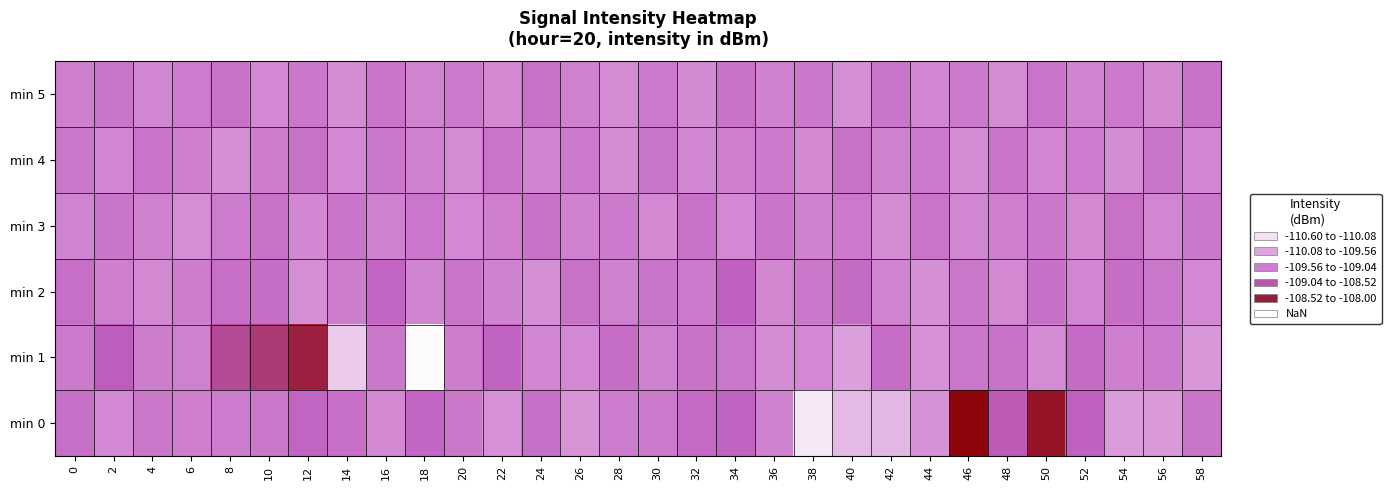

Reading left to right, extract all data points from this chart.

min 0: 0=-109.1	2=-109.5	4=-109.2	6=-109.3	8=-109.3	10=-109.2	12=-109.0	14=-109.1	16=-109.5	18=-109.0	20=-109.2	22=-109.6	24=-109.1	26=-109.6	28=-109.3	30=-109.3	32=-109.0	34=-108.9	36=-109.4	38=-110.4	40=-110.0	42=-110.0	44=-109.6	46=-108.1	48=-108.8	50=-108.2	52=-108.9	54=-109.7	56=-109.7	58=-109.2
min 1: 0=-109.3	2=-108.8	4=-109.3	6=-109.4	8=-108.7	10=-108.5	12=-108.3	14=-110.1	16=-109.2	18=-110.6	20=-109.3	22=-108.9	24=-109.4	26=-109.5	28=-109.1	30=-109.4	32=-109.2	34=-109.2	36=-109.5	38=-109.5	40=-109.8	42=-109.1	44=-109.6	46=-109.2	48=-109.1	50=-109.5	52=-109.0	54=-109.3	56=-109.3	58=-109.7
min 2: 0=-109.1	2=-109.3	4=-109.5	6=-109.3	8=-109.1	10=-109.1	12=-109.5	14=-109.3	16=-109.0	18=-109.4	20=-109.2	22=-109.4	24=-109.5	26=-109.1	28=-109.4	30=-109.2	32=-109.2	34=-108.9	36=-109.5	38=-109.2	40=-109.0	42=-109.4	44=-109.6	46=-109.2	48=-109.5	50=-109.1	52=-109.4	54=-109.1	56=-109.2	58=-109.5
min 3: 0=-109.4	2=-109.2	4=-109.4	6=-109.5	8=-109.3	10=-109.1	12=-109.5	14=-109.2	16=-109.4	18=-109.2	20=-109.5	22=-109.3	24=-109.2	26=-109.4	28=-109.3	30=-109.5	32=-109.1	34=-109.5	36=-109.2	38=-109.4	40=-109.2	42=-109.5	44=-109.2	46=-109.4	48=-109.3	50=-109.2	52=-109.5	54=-109.1	56=-109.4	58=-109.2
min 4: 0=-109.2	2=-109.4	4=-109.2	6=-109.3	8=-109.6	10=-109.3	12=-109.1	14=-109.5	16=-109.2	18=-109.4	20=-109.5	22=-109.2	24=-109.4	26=-109.3	28=-109.5	30=-109.2	32=-109.4	34=-109.3	36=-109.3	38=-109.5	40=-109.1	42=-109.4	44=-109.2	46=-109.5	48=-109.2	50=-109.4	52=-109.3	54=-109.5	56=-109.2	58=-109.4
min 5: 0=-109.3	2=-109.2	4=-109.4	6=-109.3	8=-109.1	10=-109.5	12=-109.2	14=-109.5	16=-109.2	18=-109.4	20=-109.3	22=-109.5	24=-109.1	26=-109.4	28=-109.5	30=-109.2	32=-109.5	34=-109.1	36=-109.4	38=-109.2	40=-109.6	42=-109.2	44=-109.4	46=-109.3	48=-109.5	50=-109.2	52=-109.4	54=-109.2	56=-109.5	58=-109.1